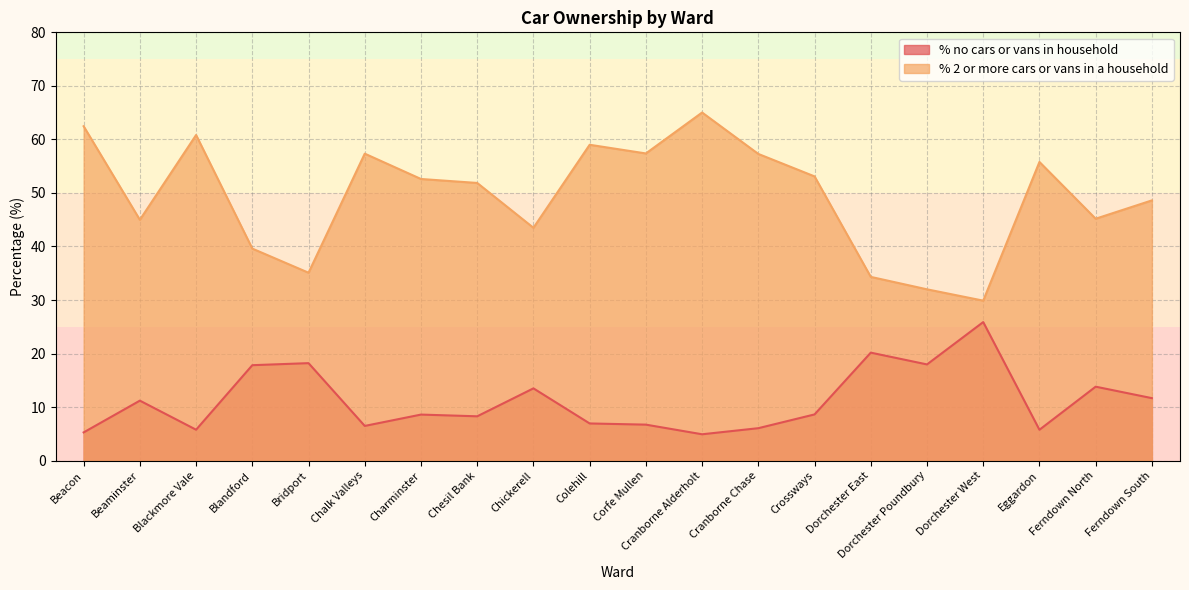

Reading right to left, list all the values displayed in this chart.

% no cars or vans in household: 11.7	13.8	5.8	25.9	18.0	20.2	8.6	6.1	4.9	6.7	6.9	13.5	8.3	8.6	6.5	18.2	17.8	5.8	11.2	5.3
% 2 or more cars or vans in a household: 48.6	45.2	55.8	29.9	32.0	34.3	53.1	57.3	65.0	57.4	59.0	43.5	51.9	52.6	57.3	35.1	39.6	60.8	45.0	62.5